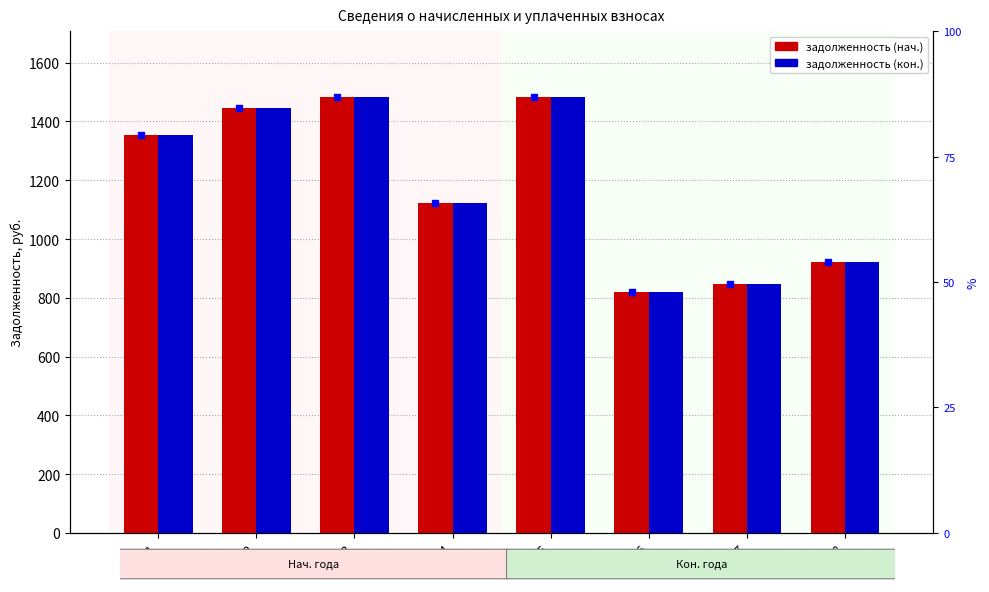

How many groups of bars are there?

8